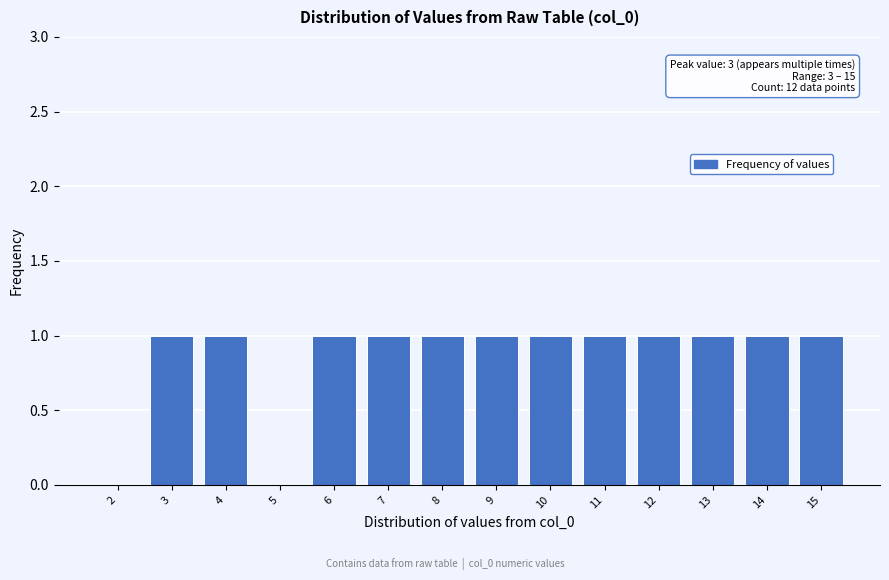

Reading left to right, transcribe all the data shown in this chart.

2=0	3=1	4=1	5=0	6=1	7=1	8=1	9=1	10=1	11=1	12=1	13=1	14=1	15=1